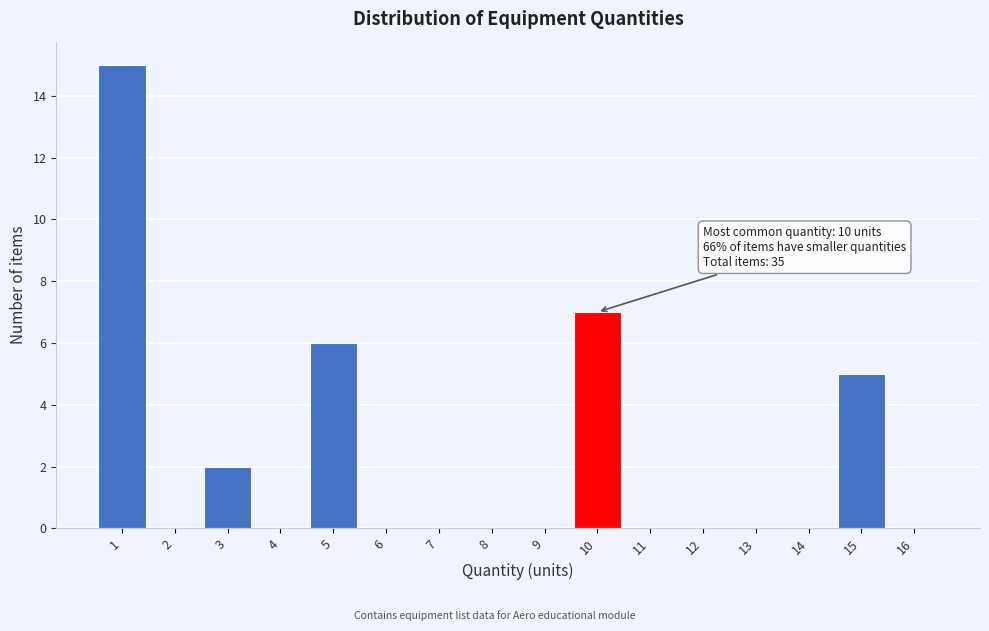

Which range on the x-axis has the tallest bar?

0.5 to 1.5